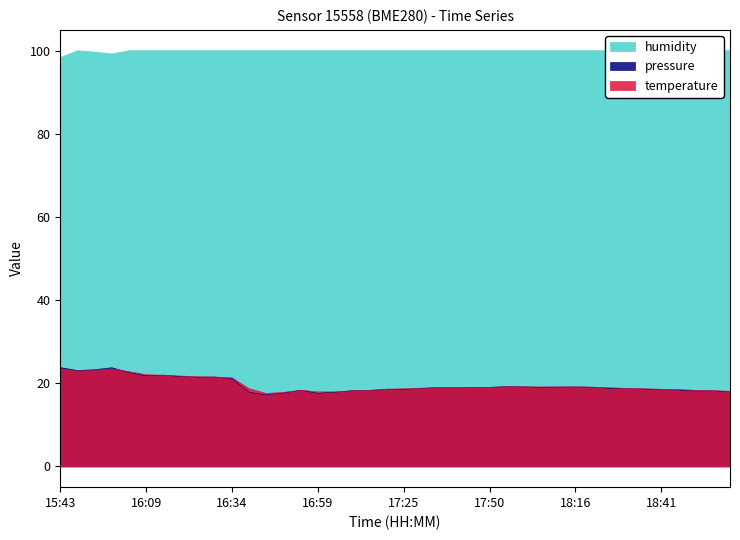

How many categories are shown in the chart?

40